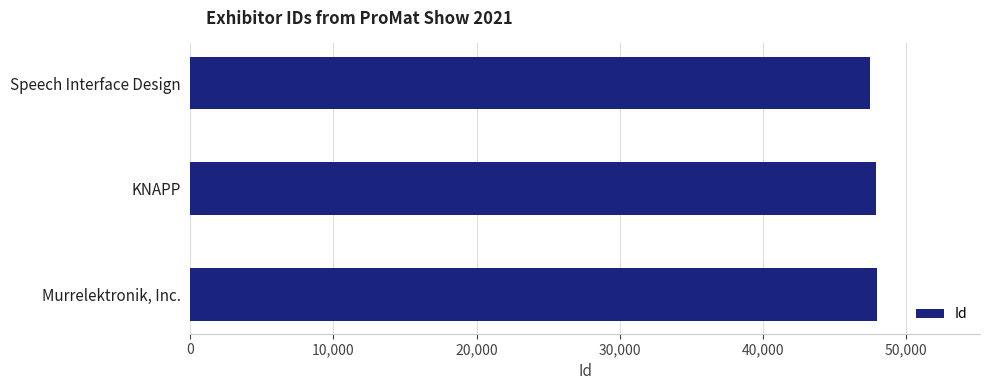

How many values are between 47528 and 47989?

3